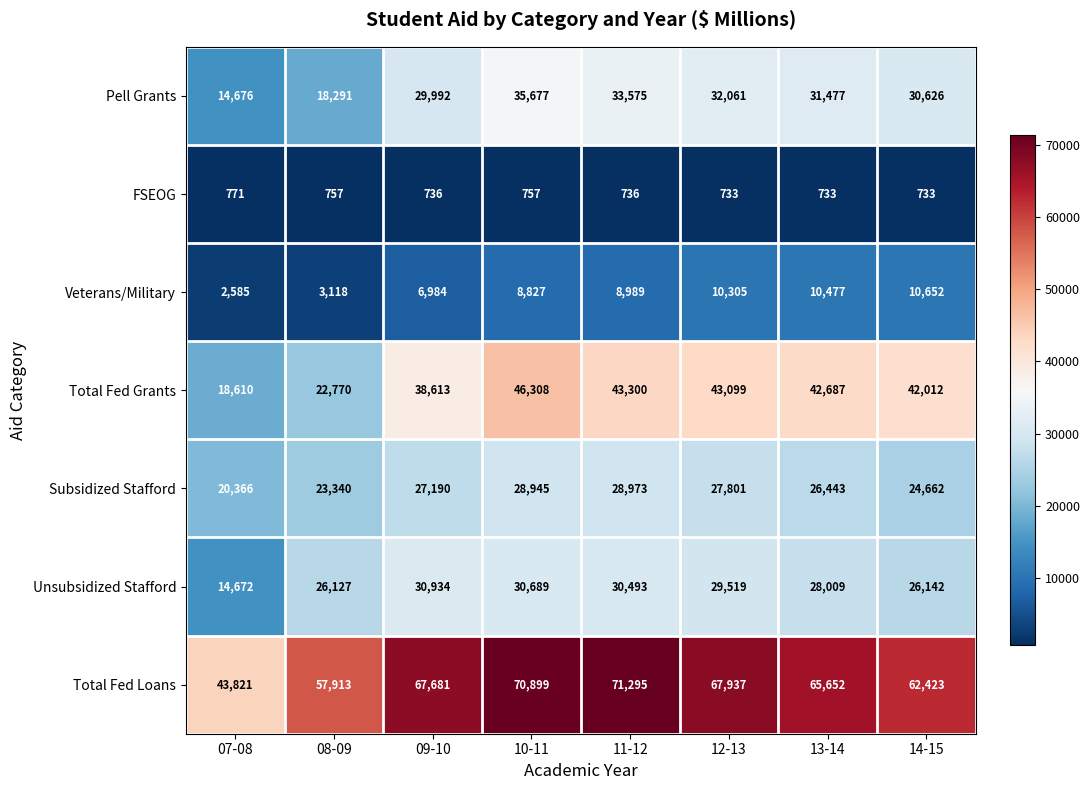

What is the total value across all series at 07-08?

115501